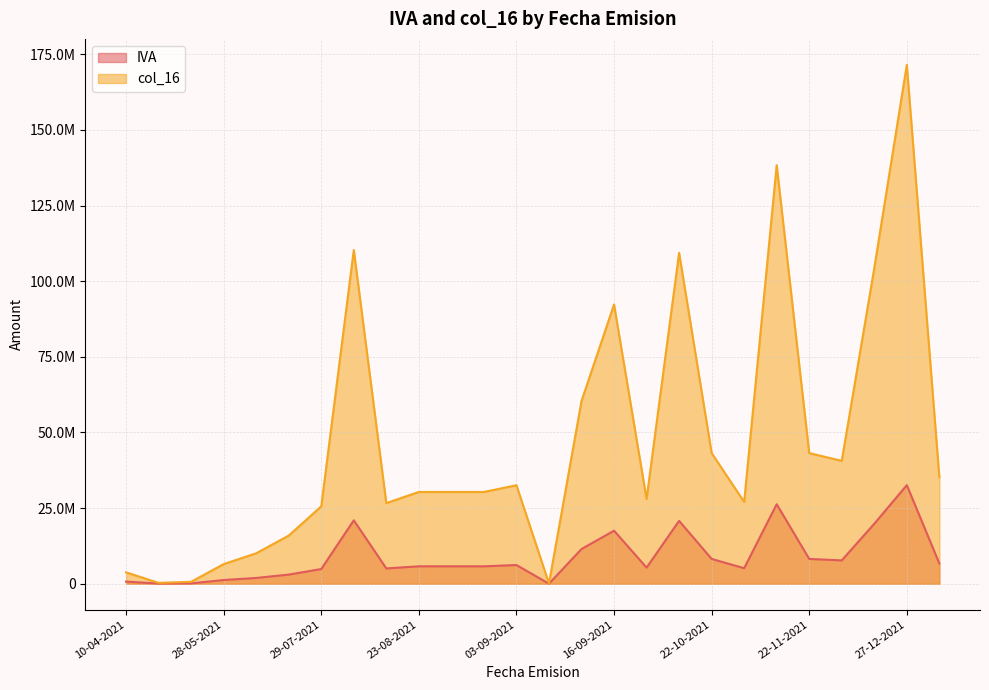

What is the value of the col_16 point at the 2nd from the left?

291687.0